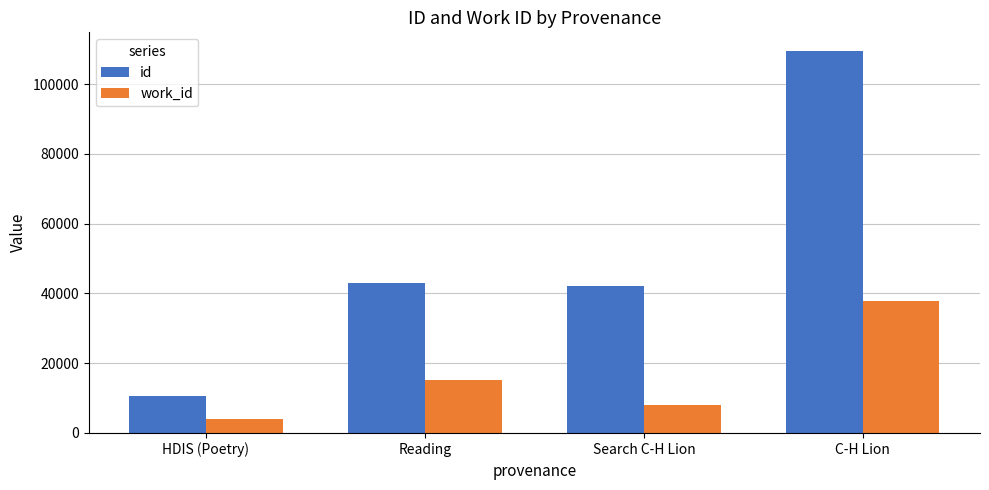

What is the sum of the work_id values at Search C-H Lion and HDIS (Poetry)?

12154